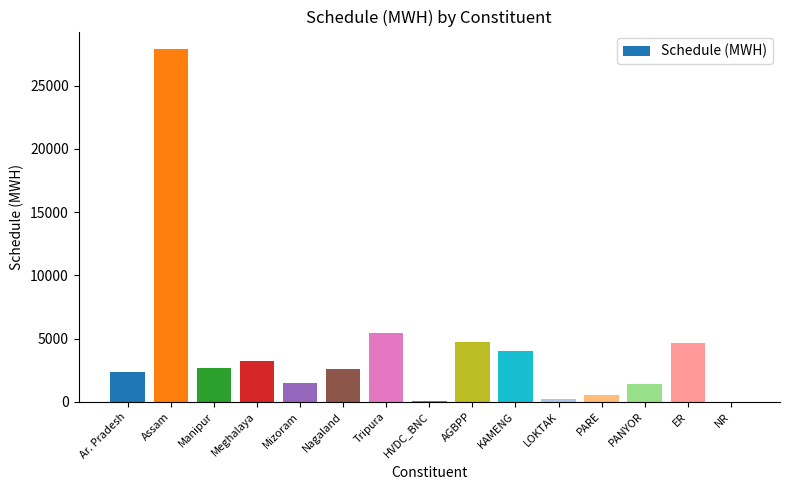

Which has a higher value, Meghalaya or PANYOR?

Meghalaya